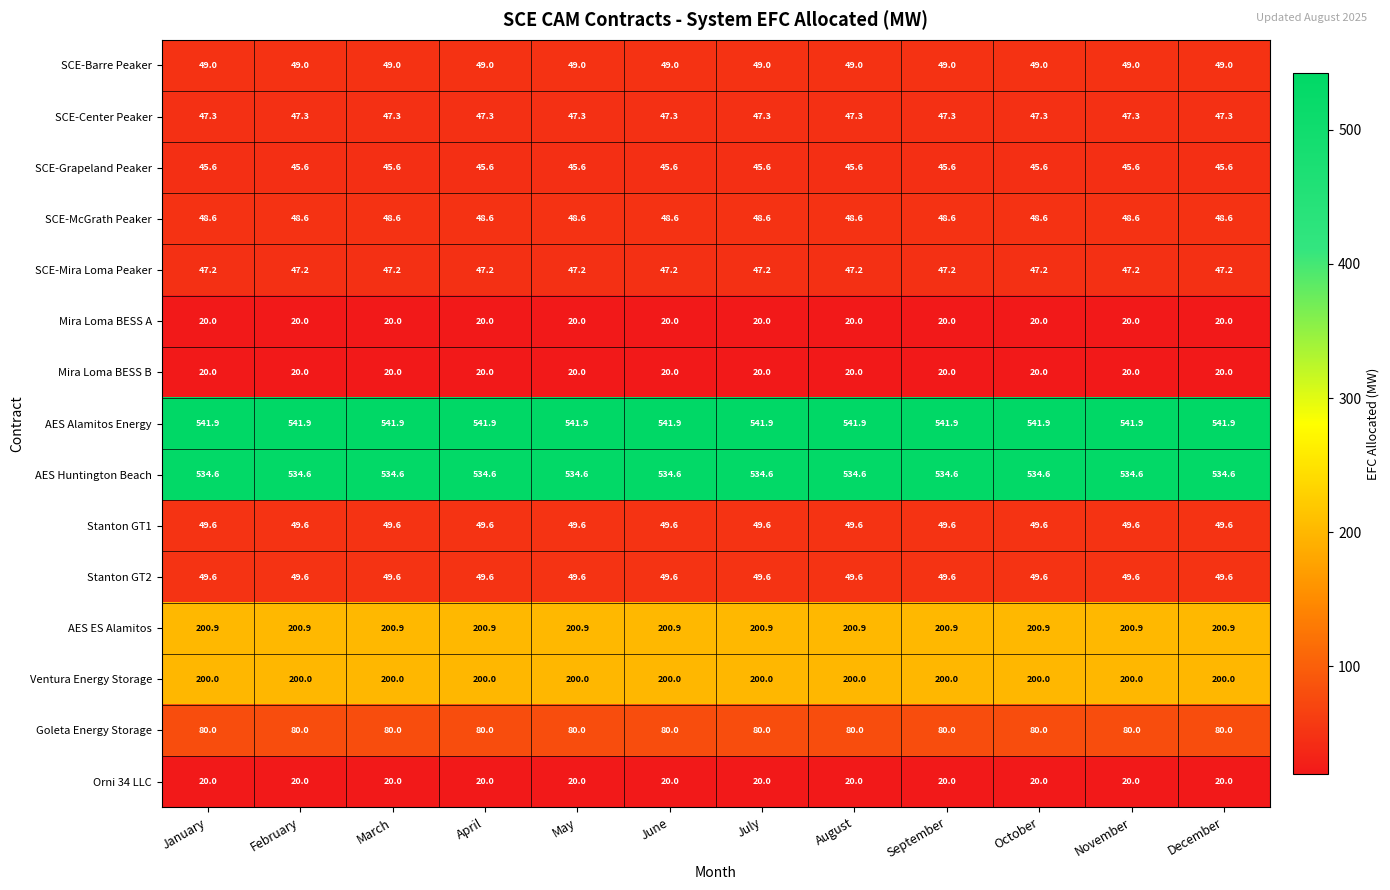

What is the spread (max minus min) of values at May?

521.9